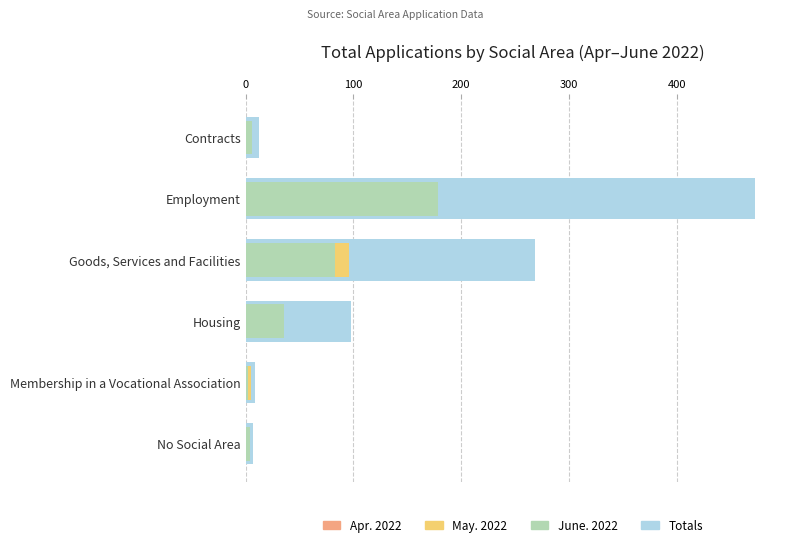

True or false: June. 2022 has a value of 3 at Membership in a Vocational Association.

False